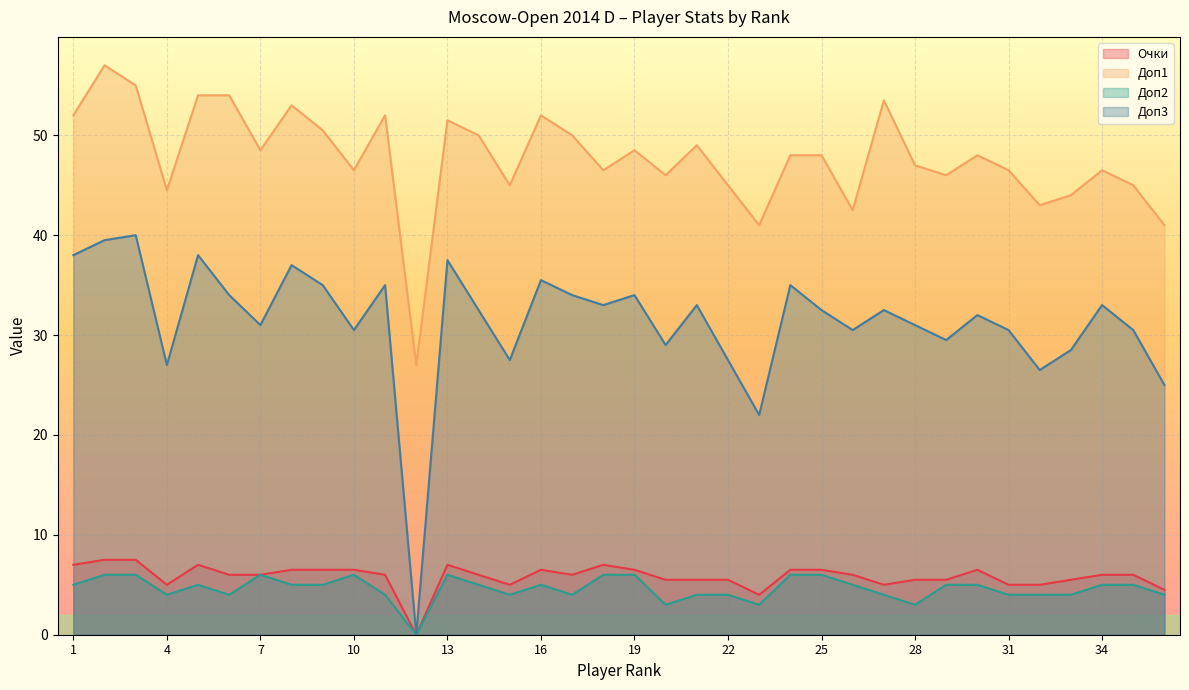

True or false: Доп1 and Доп3 intersect in this chart.

False